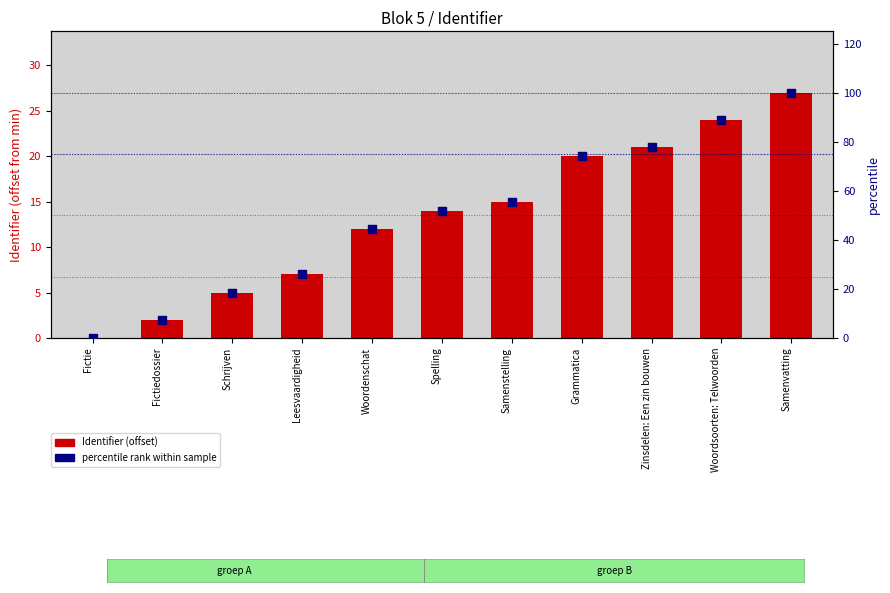

Which series reaches the minimum Y coordinate?

Identifier (offset)